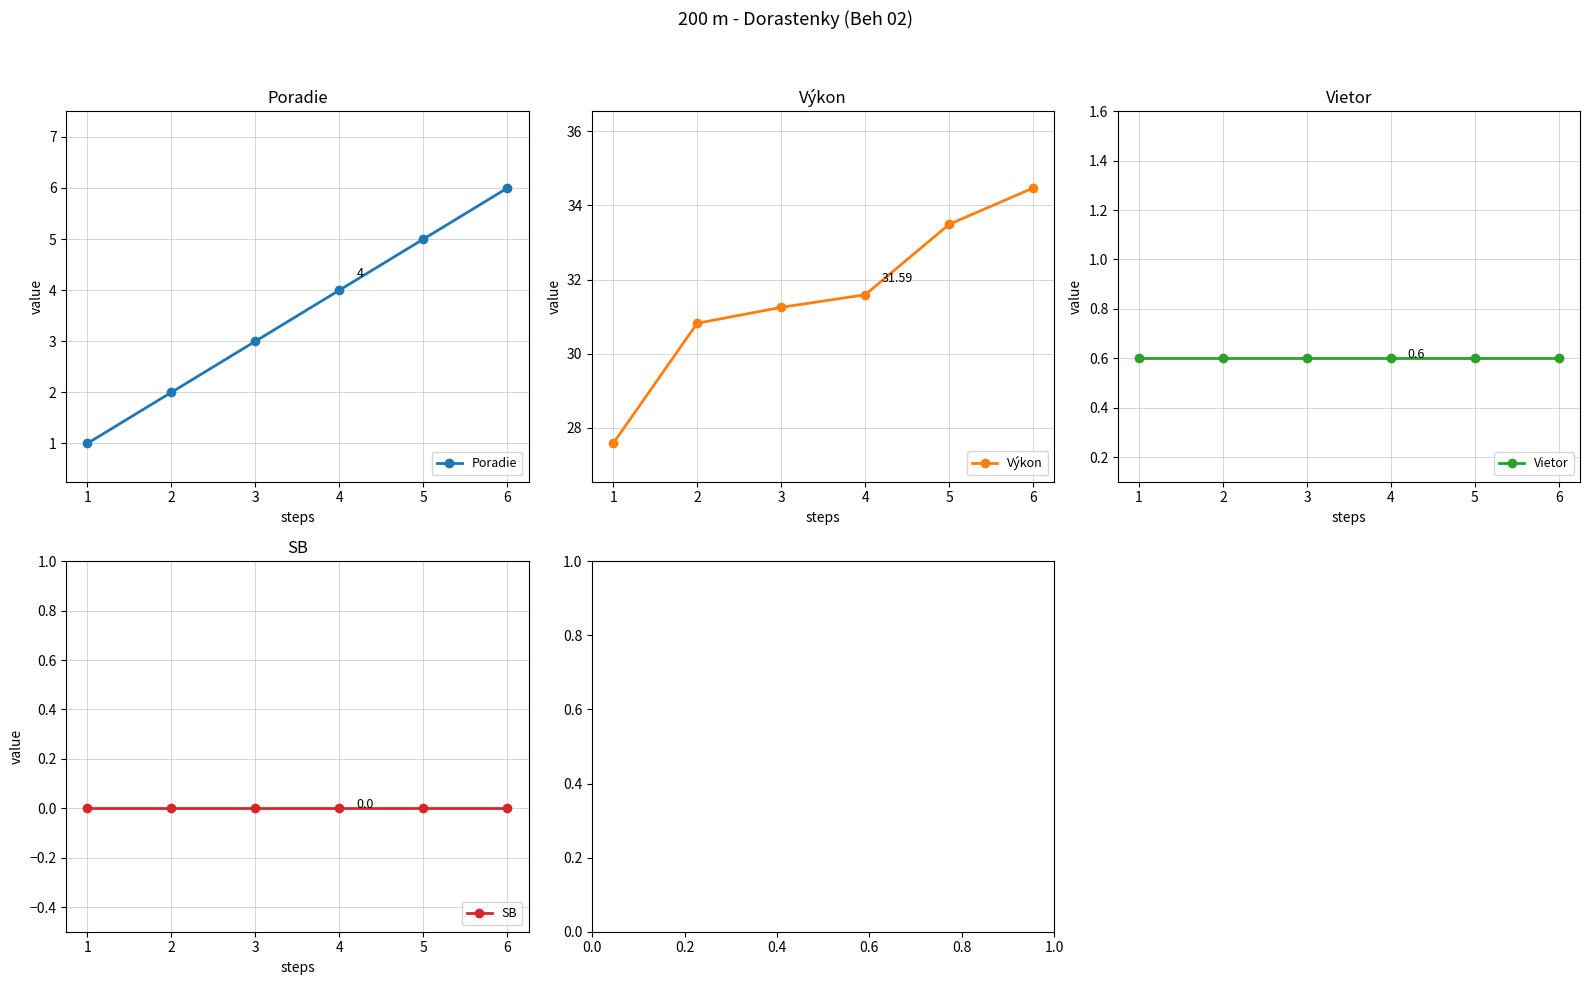

Which series has the widest spread of values?

Výkon